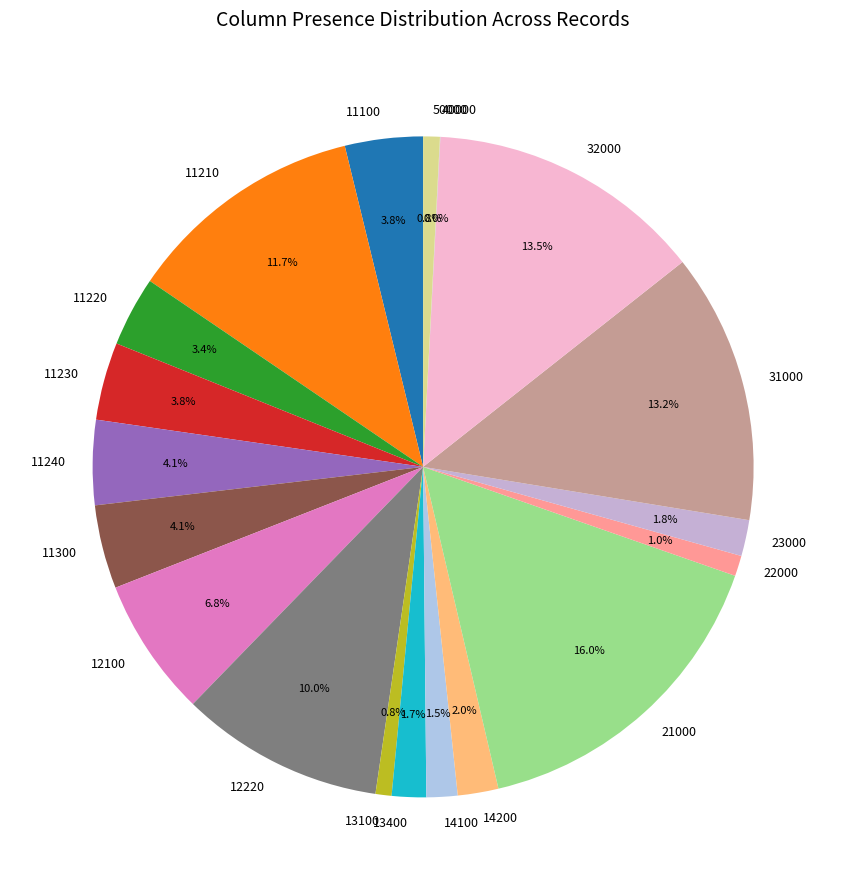

Is it true that 11100 is 4% of the pie?

True